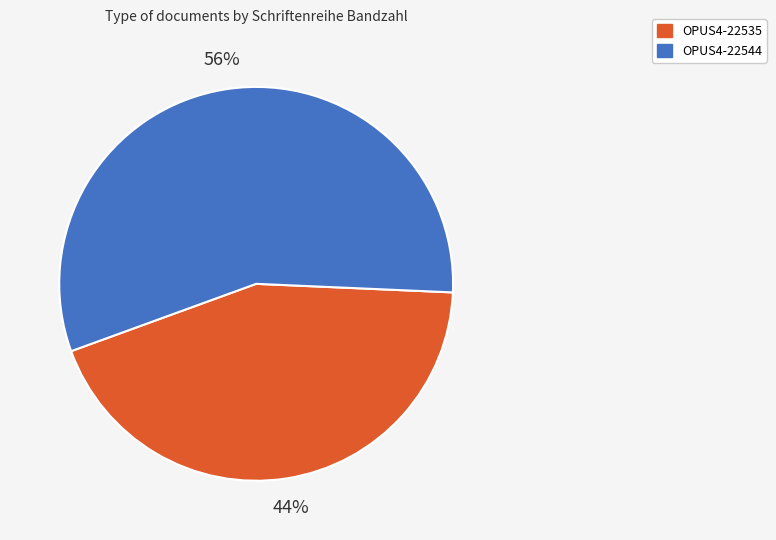

How many slices are in this pie chart?

2